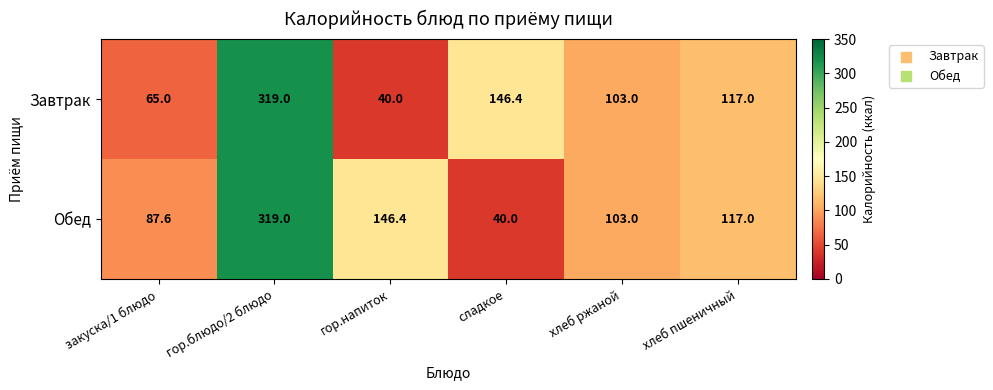

What is the difference between the highest and lowest values at закуска/1 блюдо?

22.6